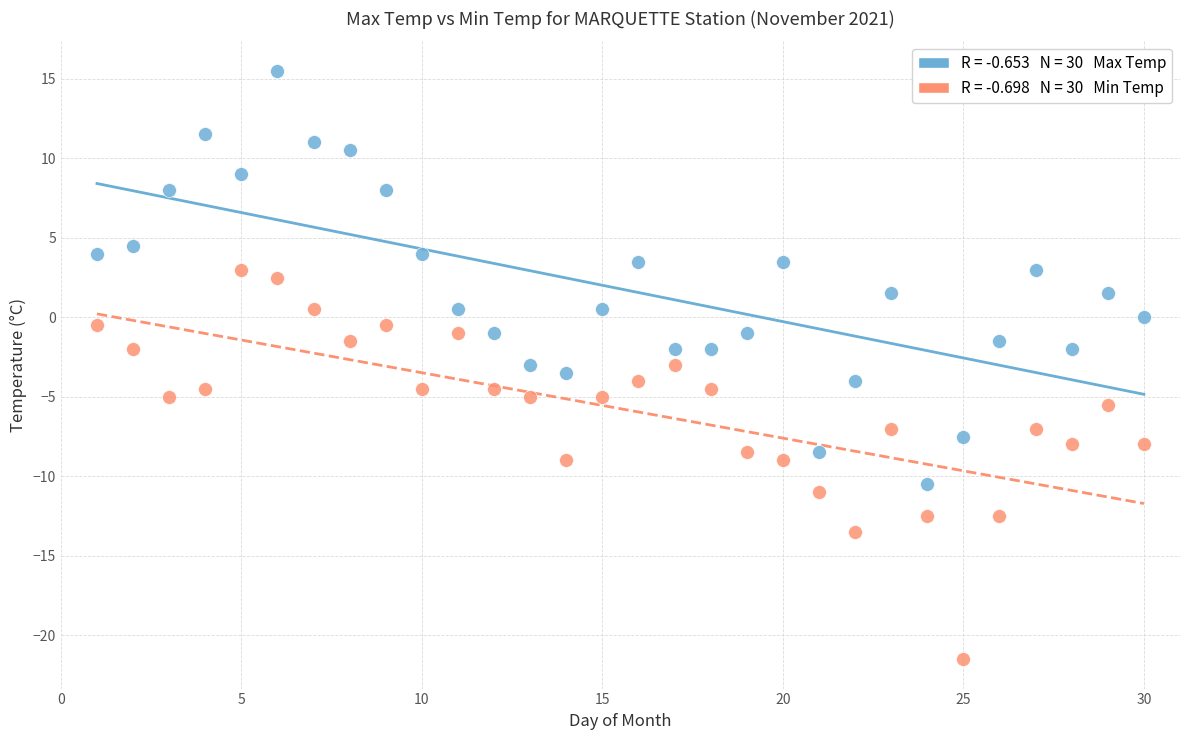

Across all data points, what is the range of X values (max minus min)?

29.0